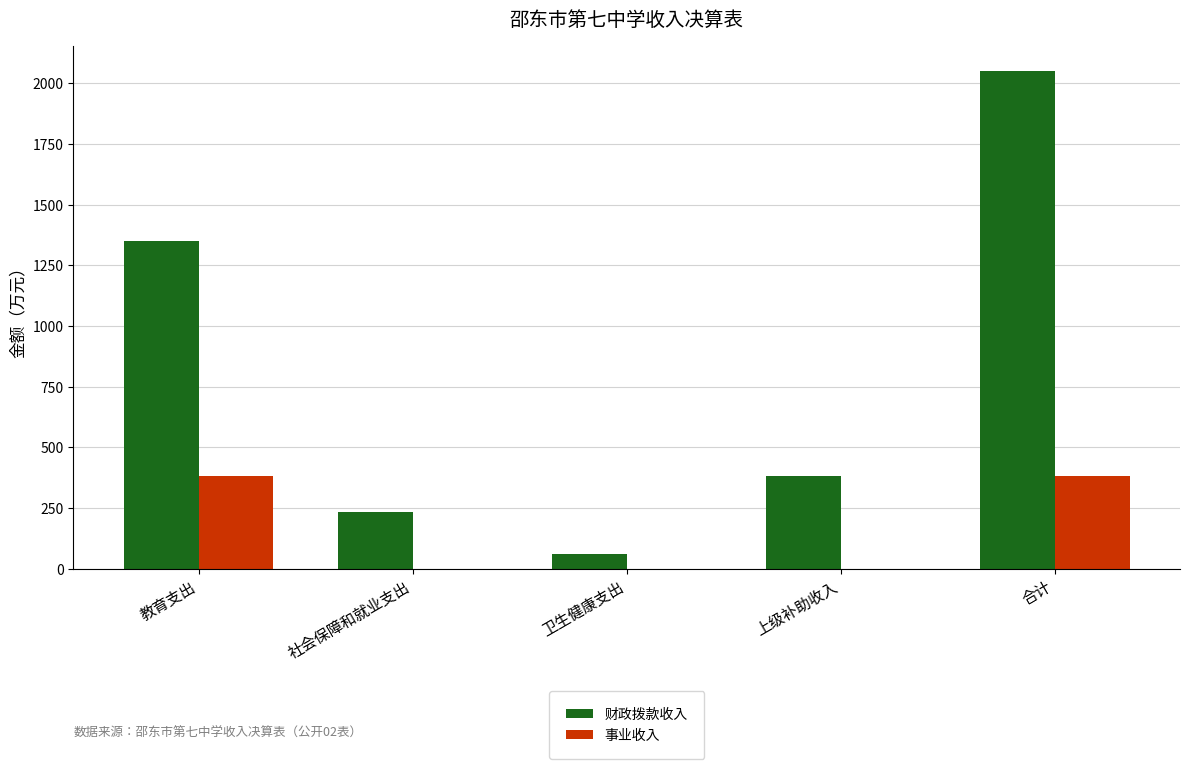

Count the number of categories in the chart.

5